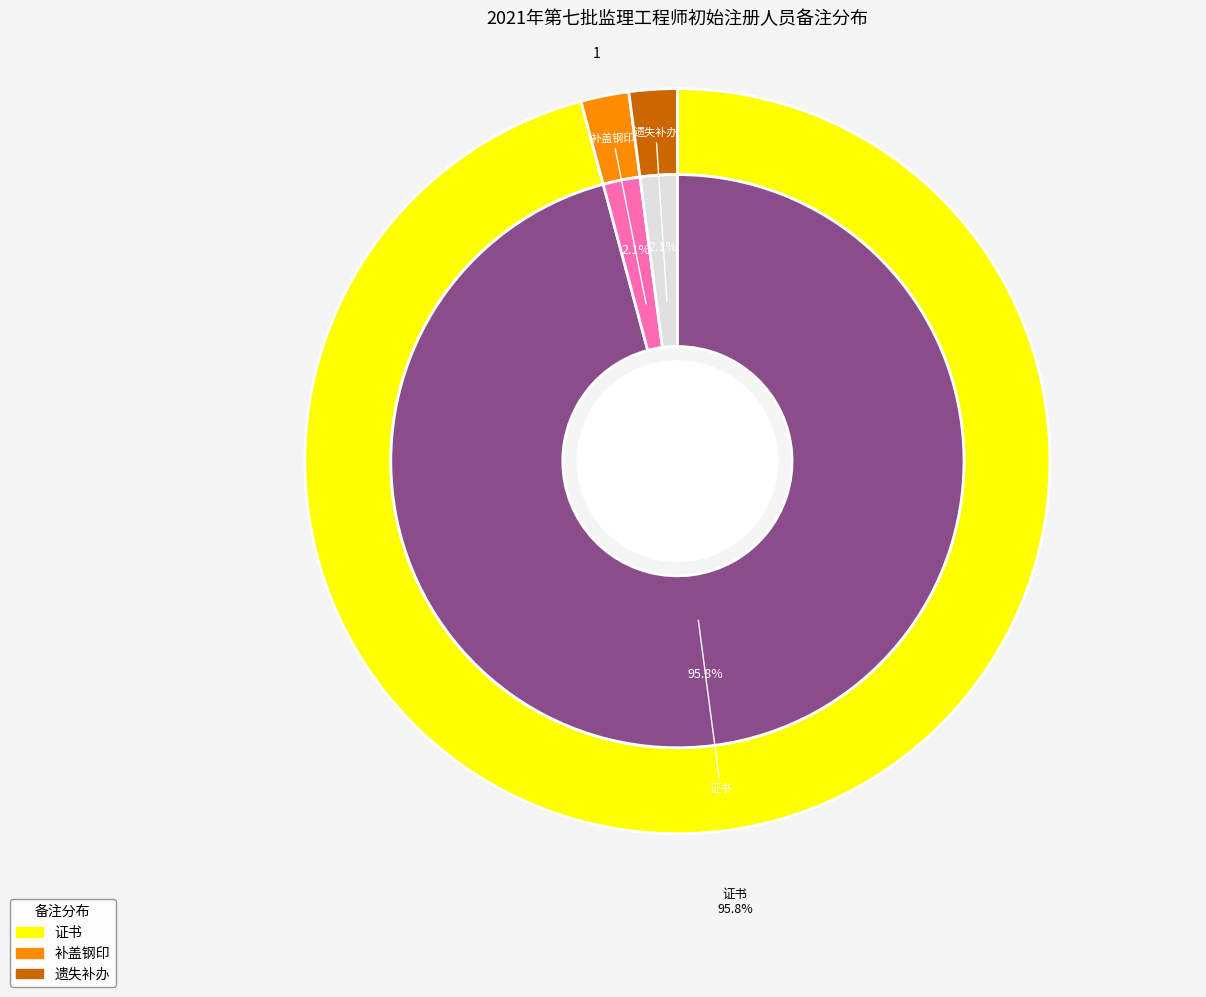

What is the total percentage of 补盖钢印 and 遗失补办?

4.2%